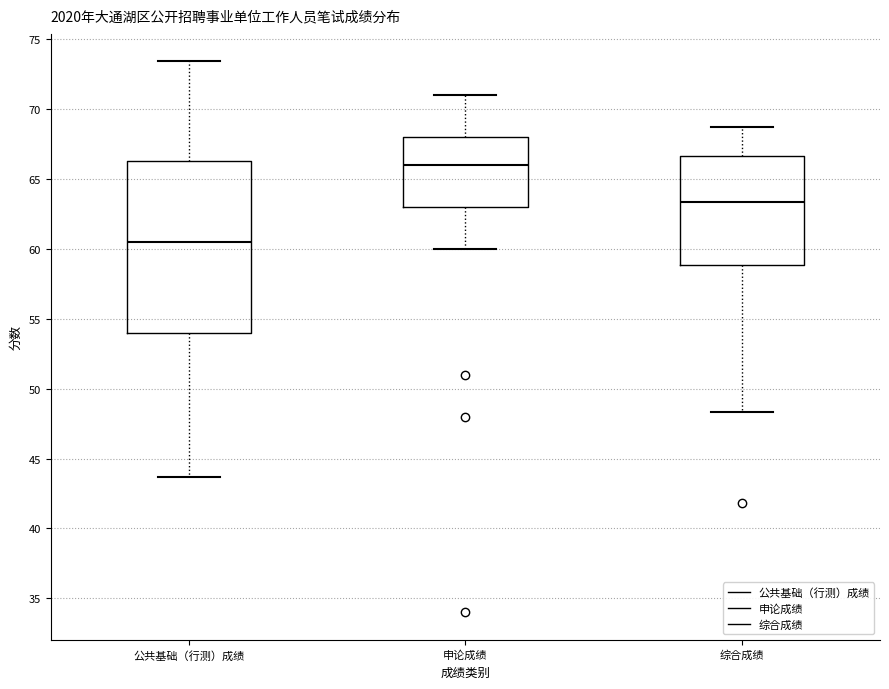

Reading left to right, read every box against the y-axis: the position of its median line, the range the box covers, and the ends of its whiskers. The values are not printed on the chart, so give them approximately, as read against the axis.

公共基础（行测）成绩: median 60.5, box 54.0 to 66.5, whiskers 43.5 to 73.5
申论成绩: median 66.0, box 63.0 to 68.0, whiskers 60.0 to 71.0
综合成绩: median 63.5, box 59.0 to 66.5, whiskers 48.5 to 68.5